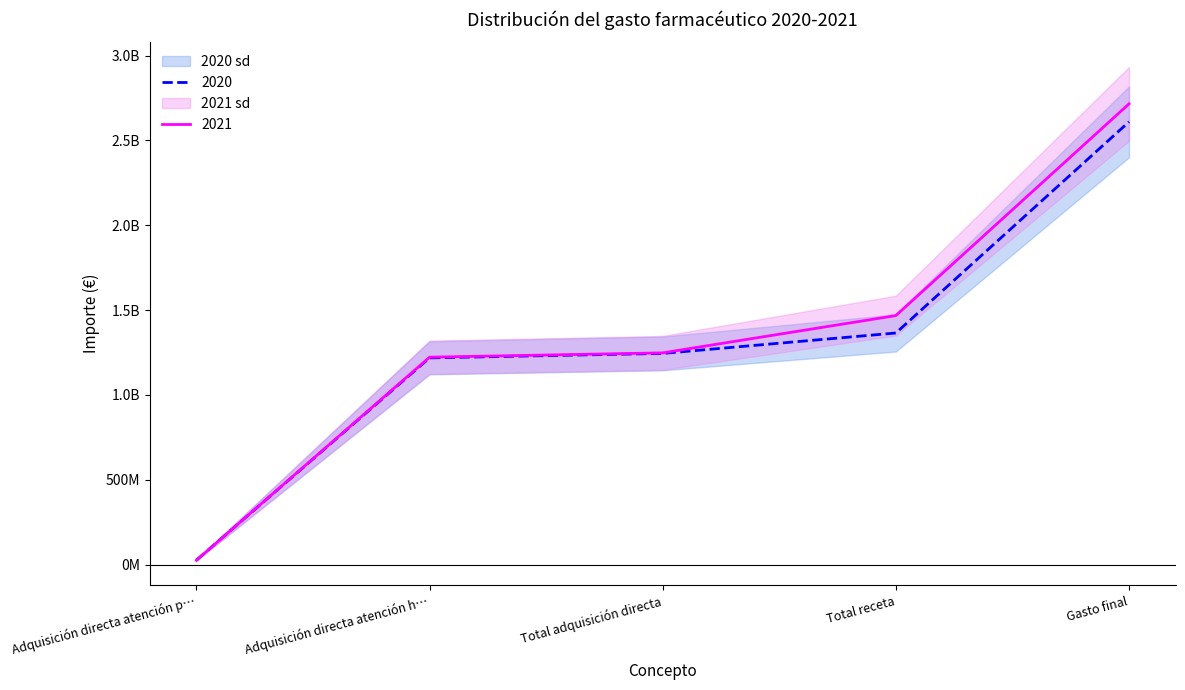

What is the sum of all 2020 values?

6463070395